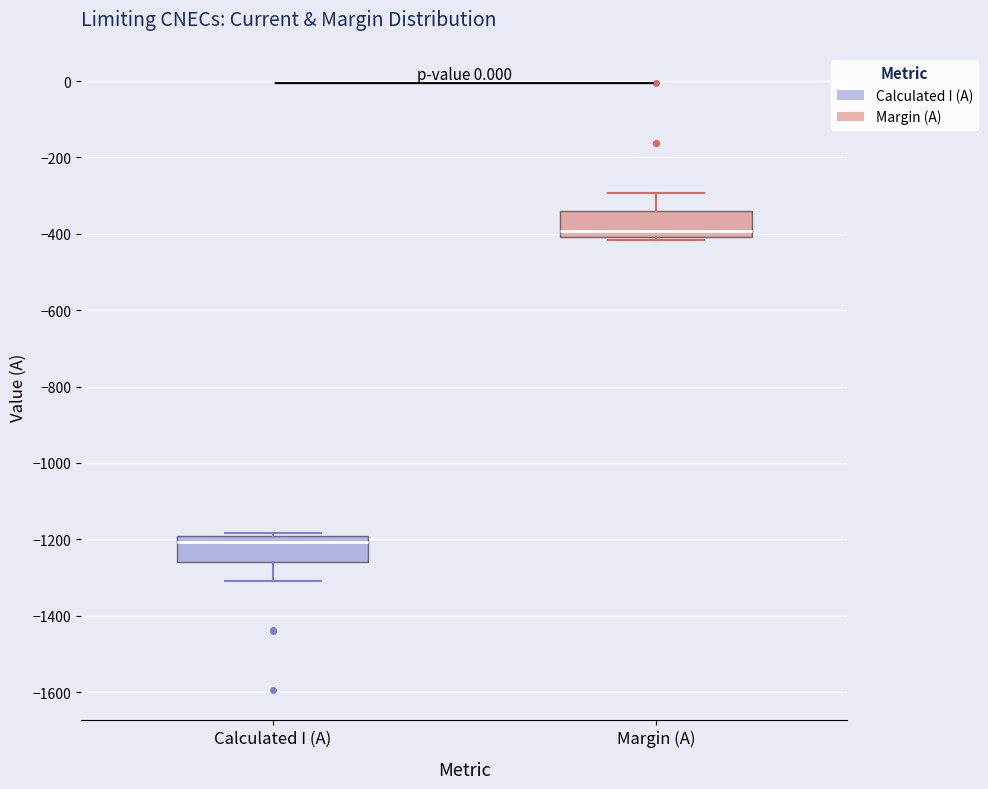

Which box has the lowest median line?

Calculated I (A)